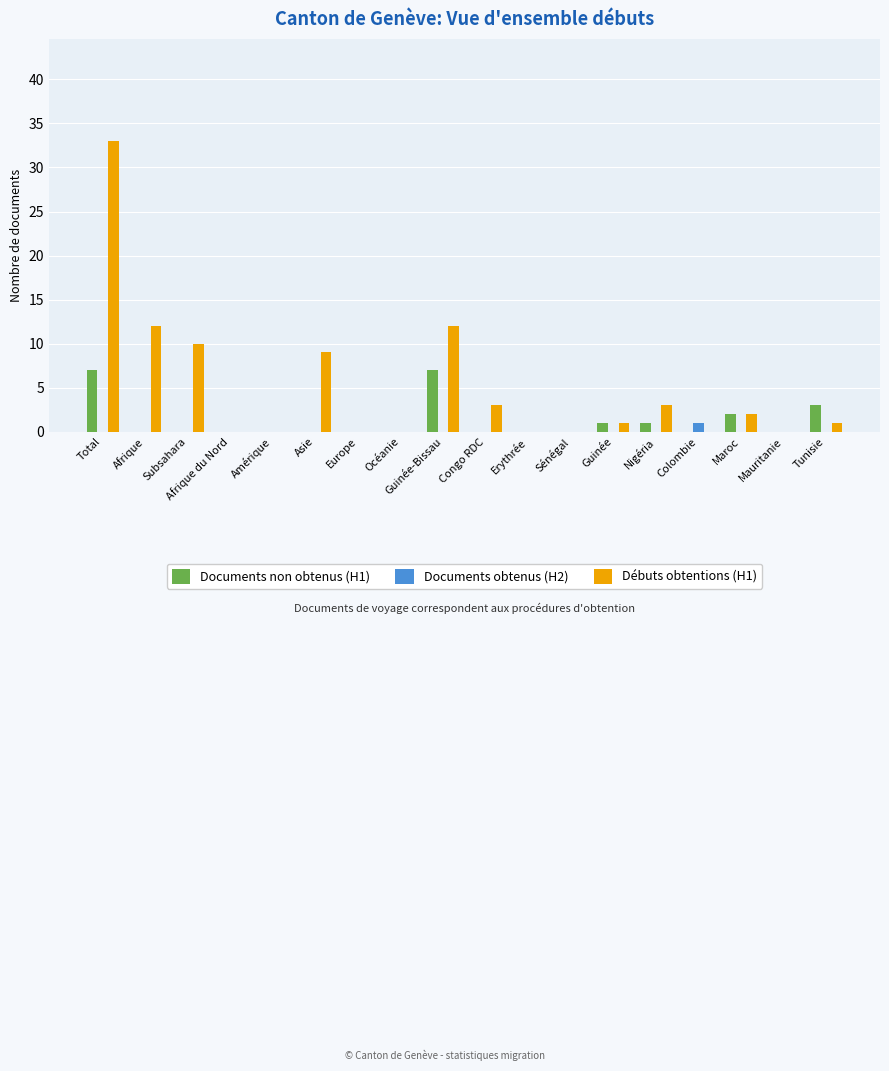

How many groups of bars are there?

18